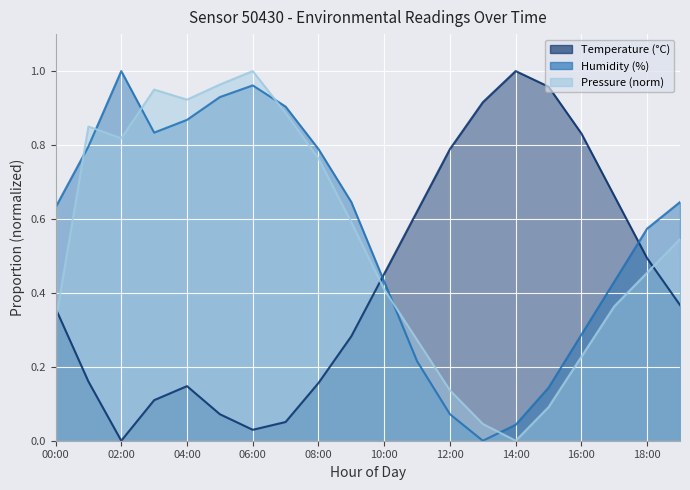

Rank the series at 09:00 from lowest to highest value.

temperature, pressure_norm, humidity